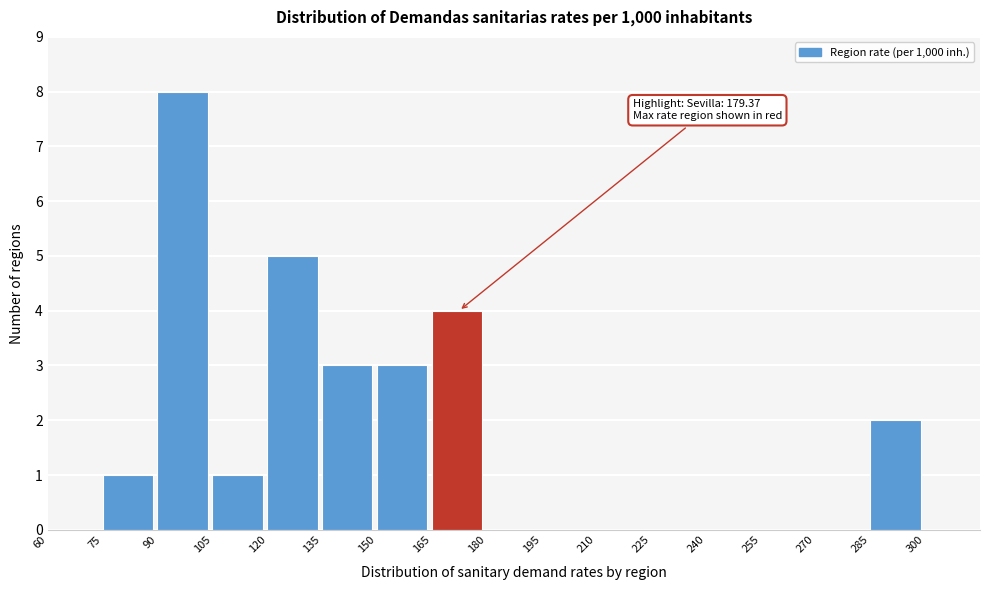

Which range on the x-axis has the tallest bar?

90 to 105